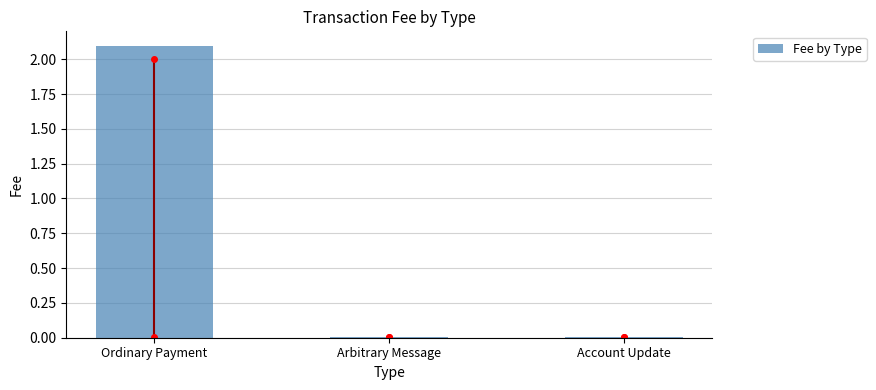

What is the average value?

0.7